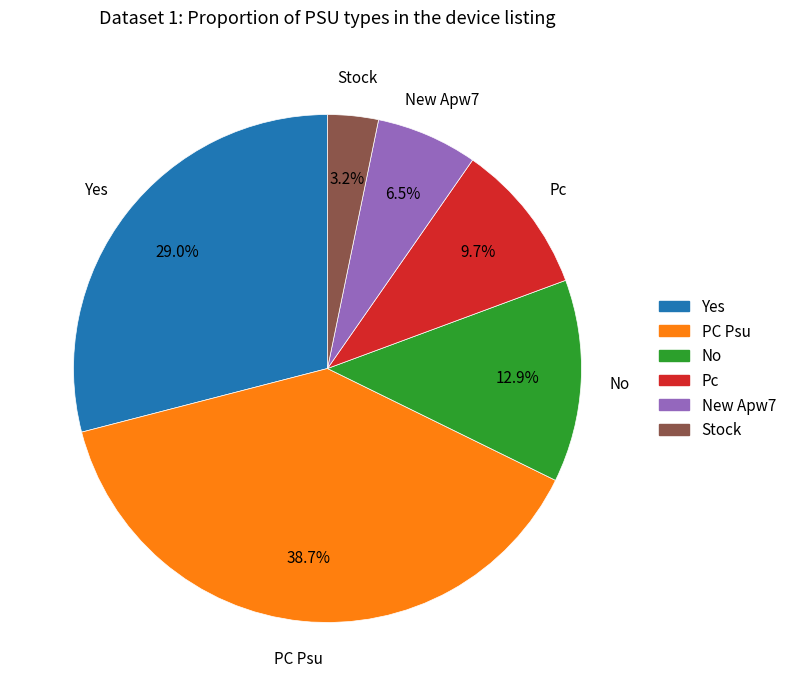

Does PC Psu account for over 50% of the chart?

No